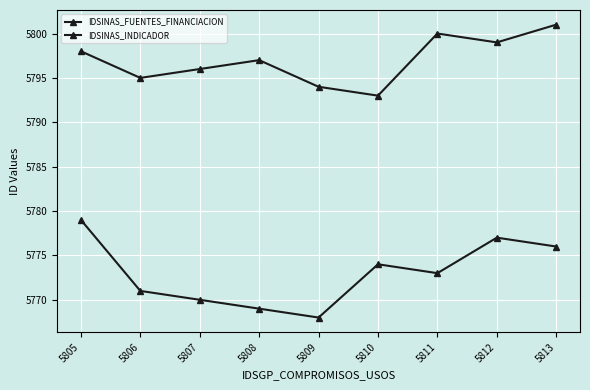

How many lines are shown in the chart?

2